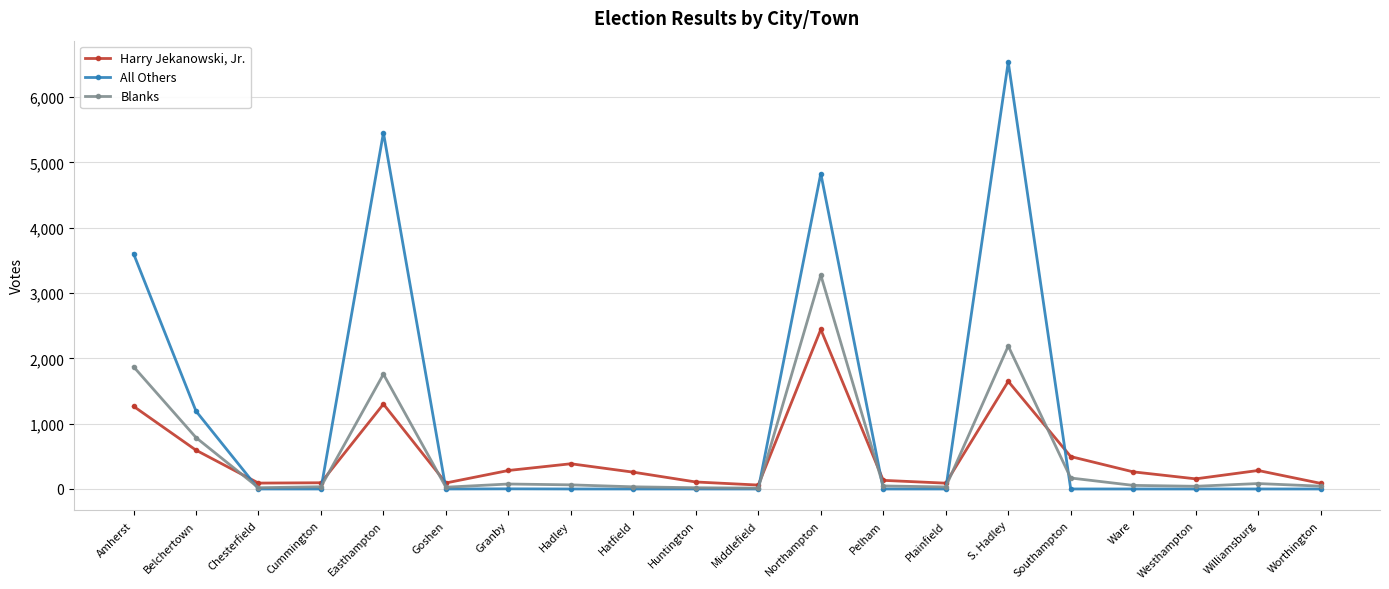

At how many categories does at least one series exceed 5160?

2